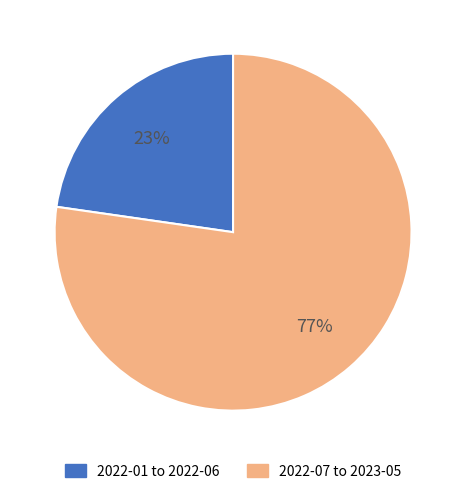

Is there a majority slice in this chart?

Yes